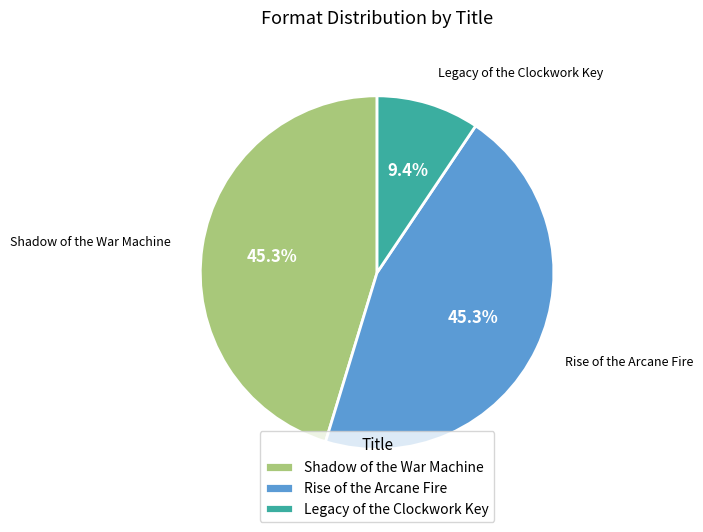

To the nearest percent, what is the combined percentage of Rise of the Arcane Fire and Shadow of the War Machine?

91%